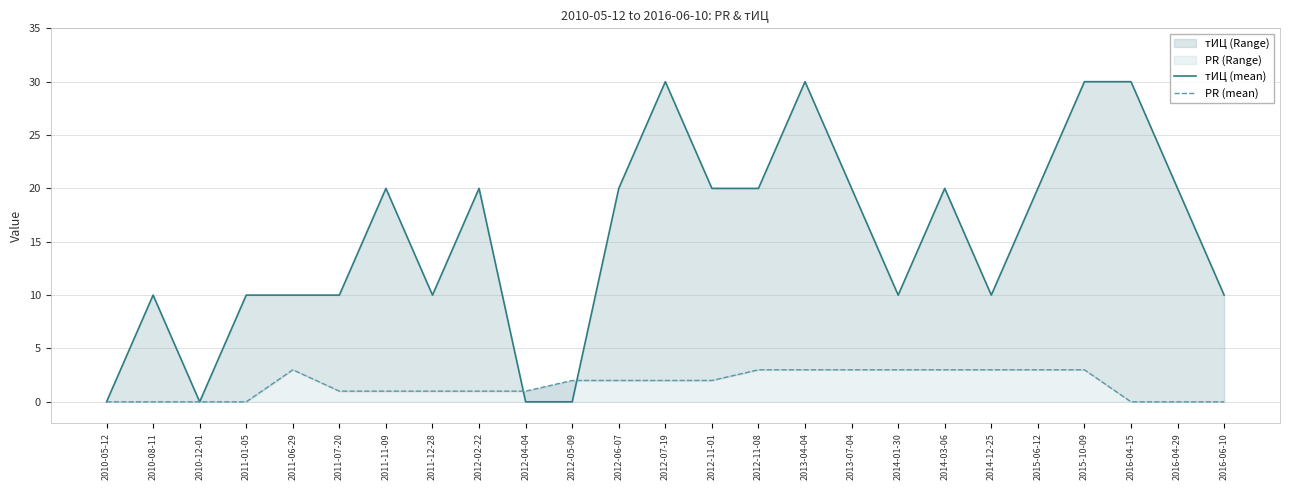

Does the chart have visible grid lines?

Yes